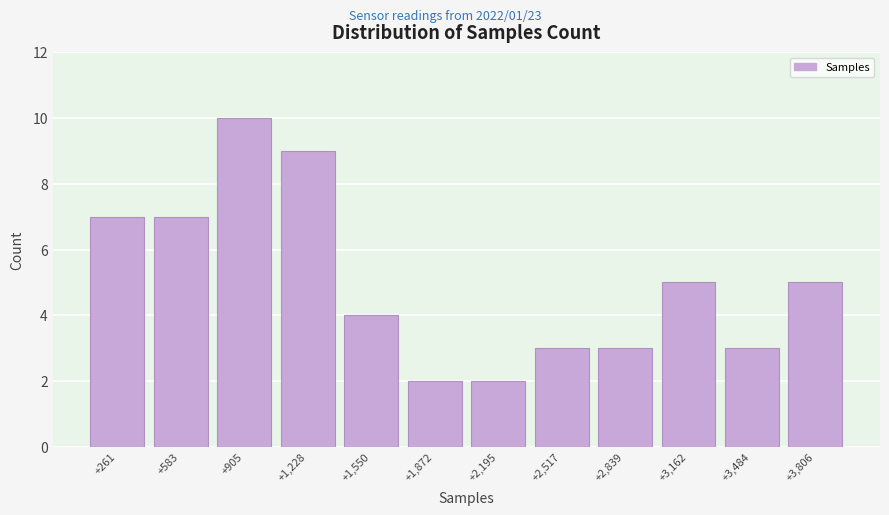

Reading right to left, transcribe all the data shown in this chart.

5	3	5	3	3	2	2	4	9	10	7	7